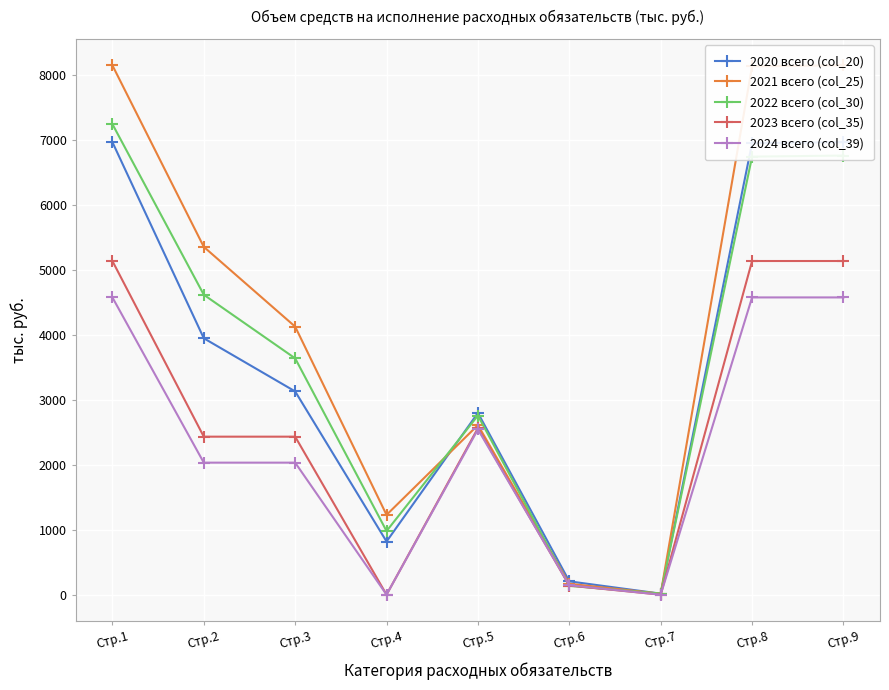

What is the value of the 2024 всего (col_39) point at the 1st from the left?

4573.7